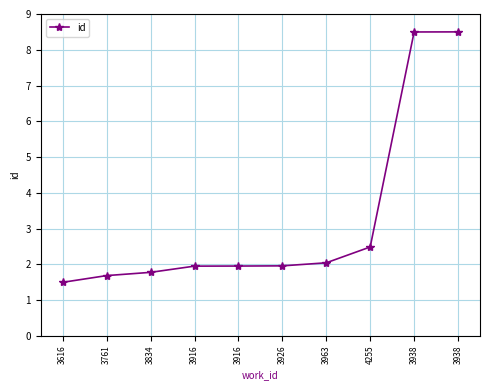

How many series are shown in this chart?

1